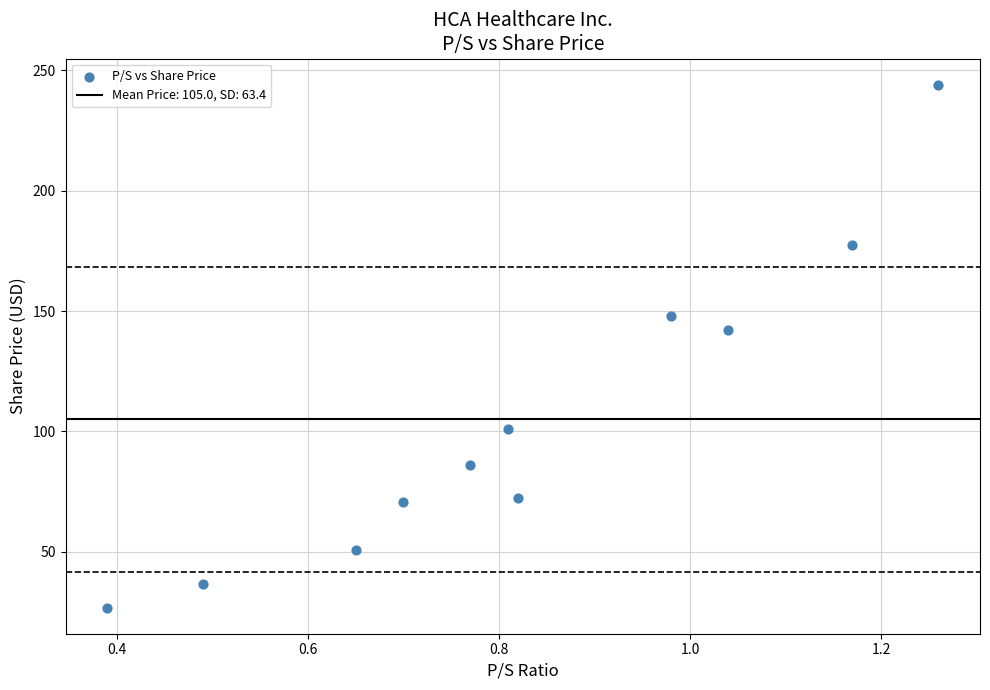

What Y value in the scatter plot is closest to 135?

142.0